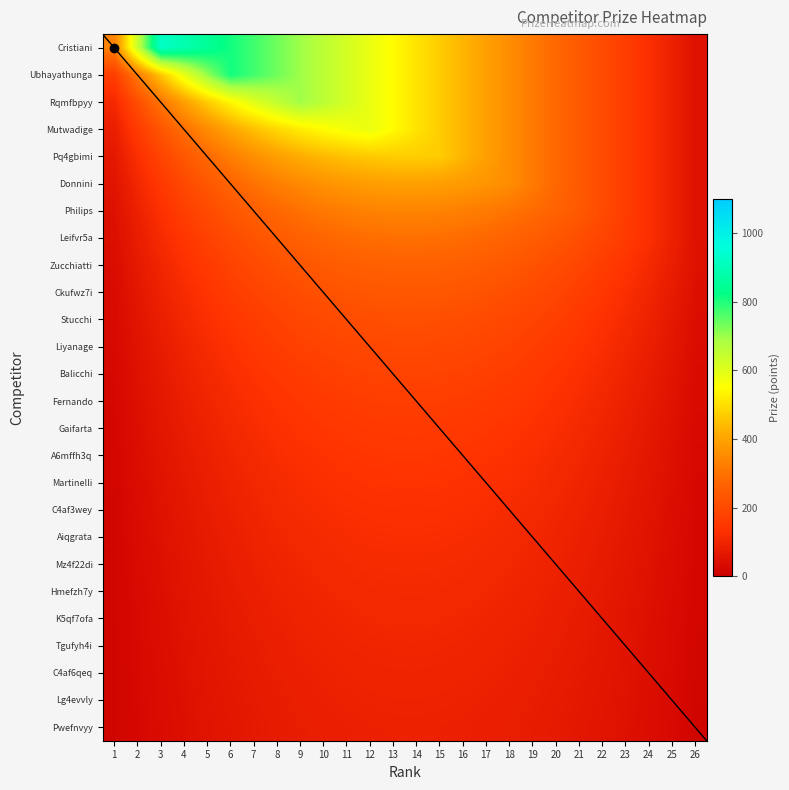

Rank the series at 20 from lowest to highest value.

Pwefnvyy, Lg4evvly, C4af6qeq, Tgufyh4i, K5qf7ofa, Hmefzh7y, Mz4f22di, Aiqgrata, C4af3wey, Martinelli, A6mffh3q, Gaifarta, Fernando, Balicchi, Liyanage, Stucchi, Ckufwz7i, Zucchiatti, Leifvr5a, Philips, Cristiani, Ubhayathunga, Rqmfbpyy, Mutwadige, Pq4gbimi, Donnini